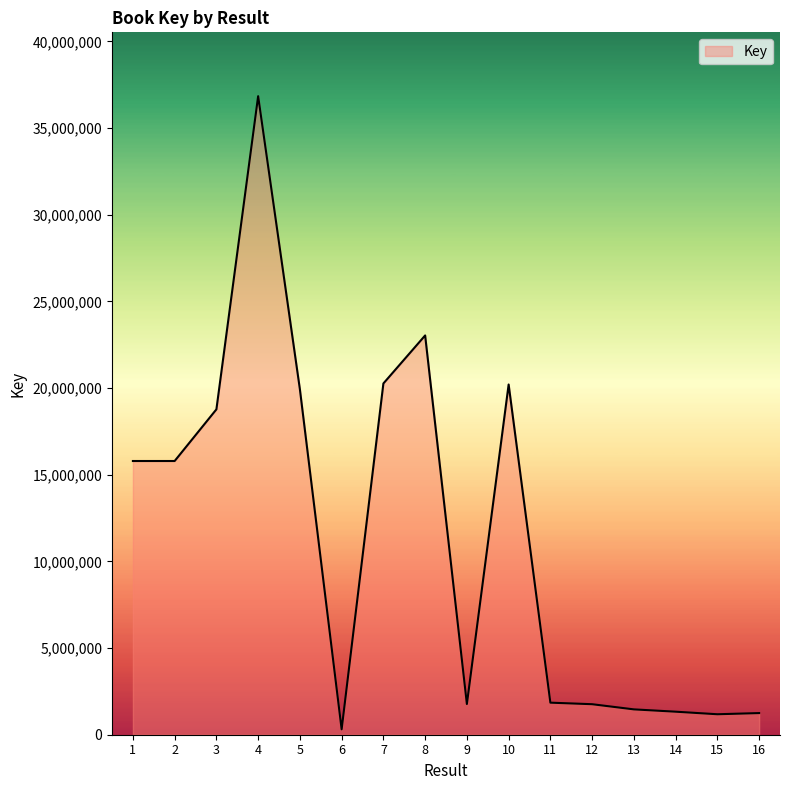

Approximately how many times larger is the value at 15 compared to 16?

0.9